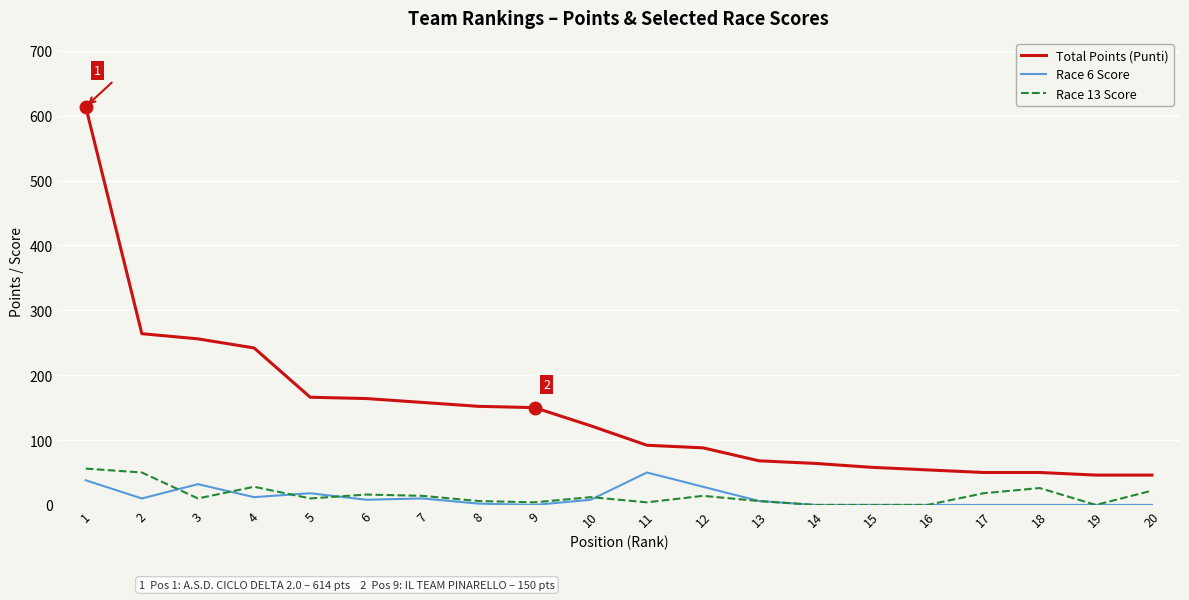

What is the spread (max minus min) of values at 5?

156